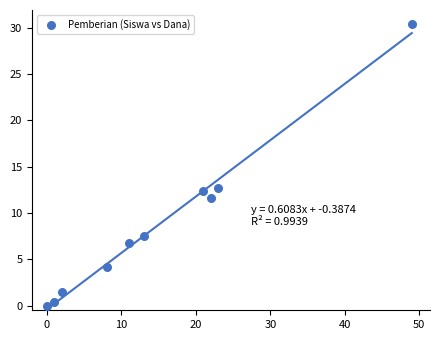

What Y value in the scatter plot is closest to 15?

12.8